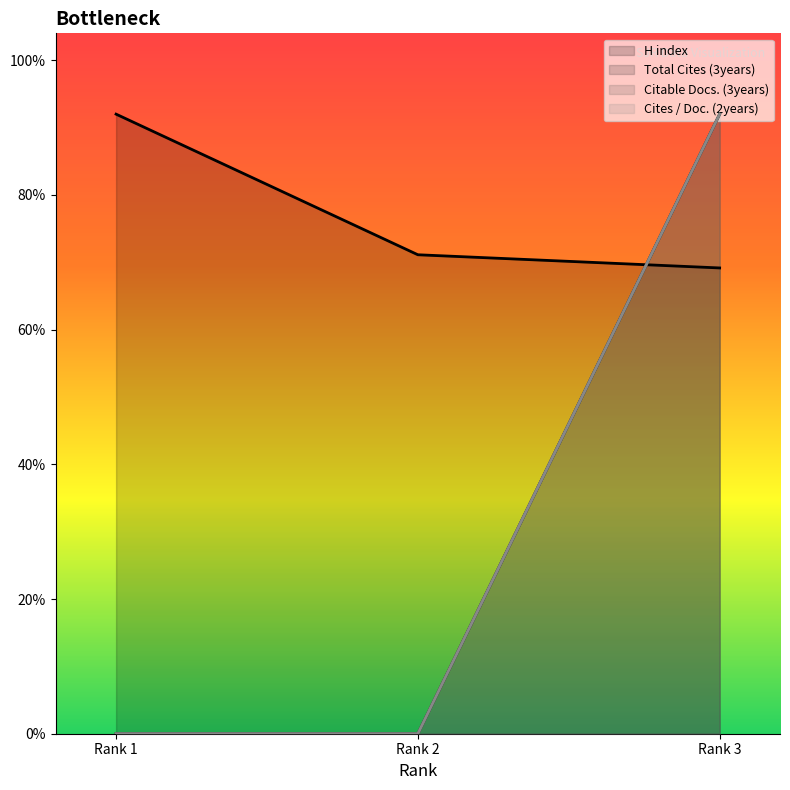

Does the chart display data point markers on the line(s)?

No